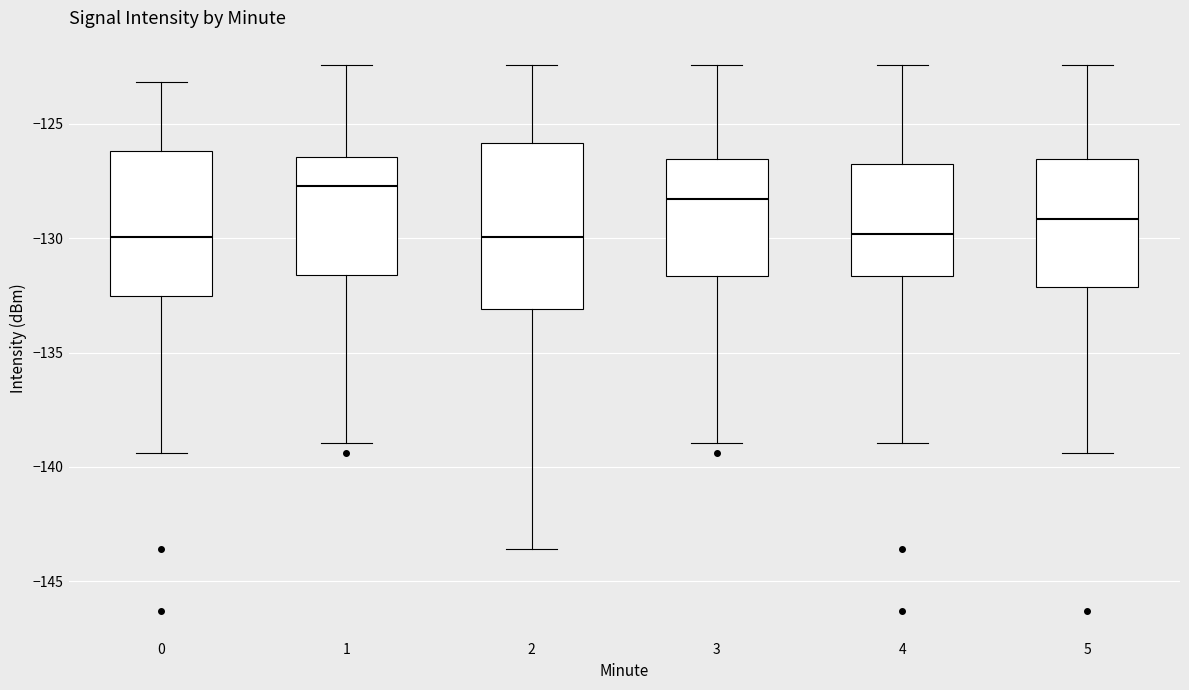

Reading left to right, read every box against the y-axis: the position of its median line, the range the box covers, and the ends of its whiskers. The values are not printed on the chart, so give them approximately, as read against the axis.

0: median -130.0, box -132.5 to -126.0, whiskers -139.5 to -123.0
1: median -127.5, box -131.5 to -126.5, whiskers -139.0 to -122.5
2: median -130.0, box -133.0 to -126.0, whiskers -143.5 to -122.5
3: median -128.5, box -131.5 to -126.5, whiskers -139.0 to -122.5
4: median -130.0, box -131.5 to -127.0, whiskers -139.0 to -122.5
5: median -129.0, box -132.0 to -126.5, whiskers -139.5 to -122.5